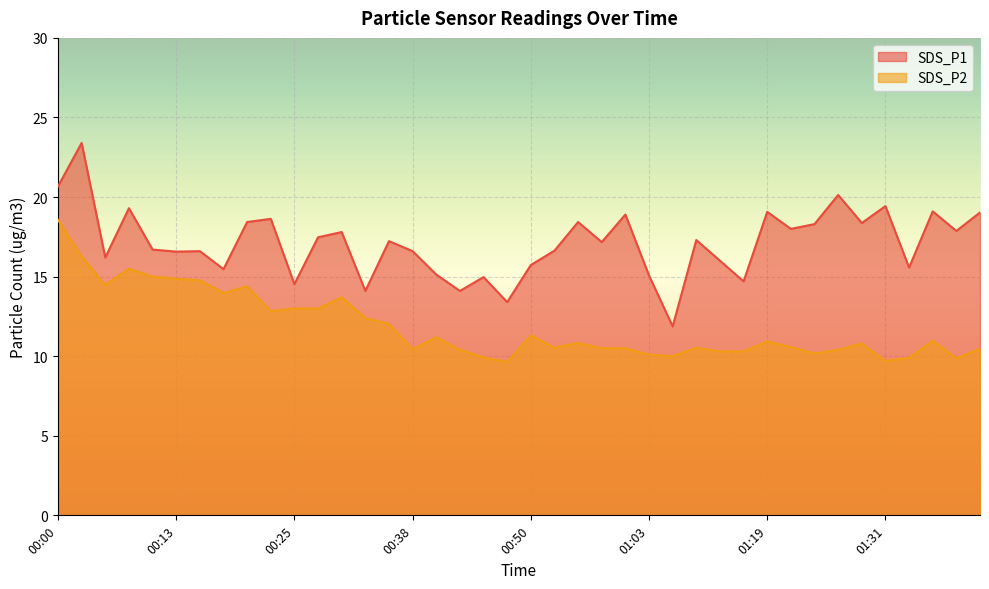

At which label is SDS_P1 closest to 17?

00:57